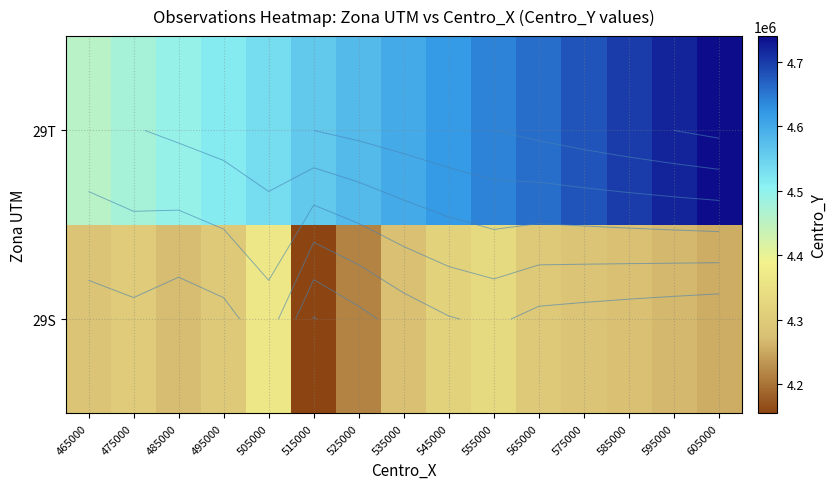

What is the difference between the 29S values at 515000 and 545000?

160000